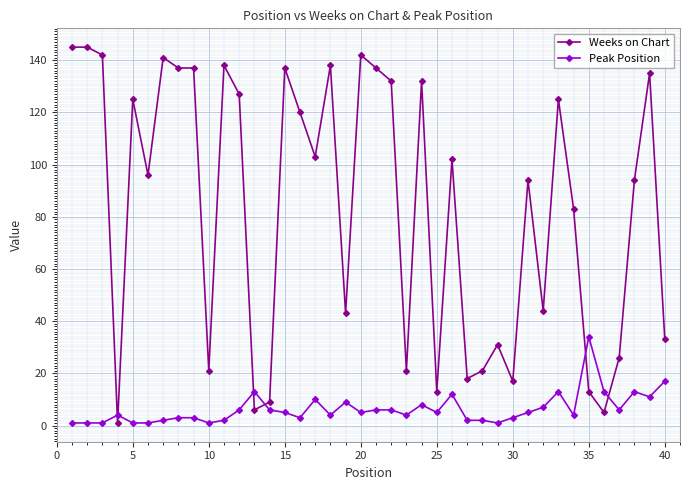

How many times do Weeks on Chart and Peak Position cross each other?

6